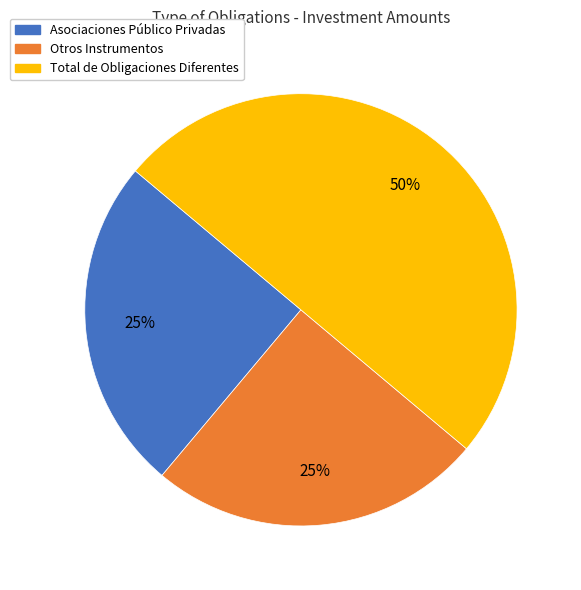

Which category has the biggest portion of the pie?

Total de Obligaciones Diferentes